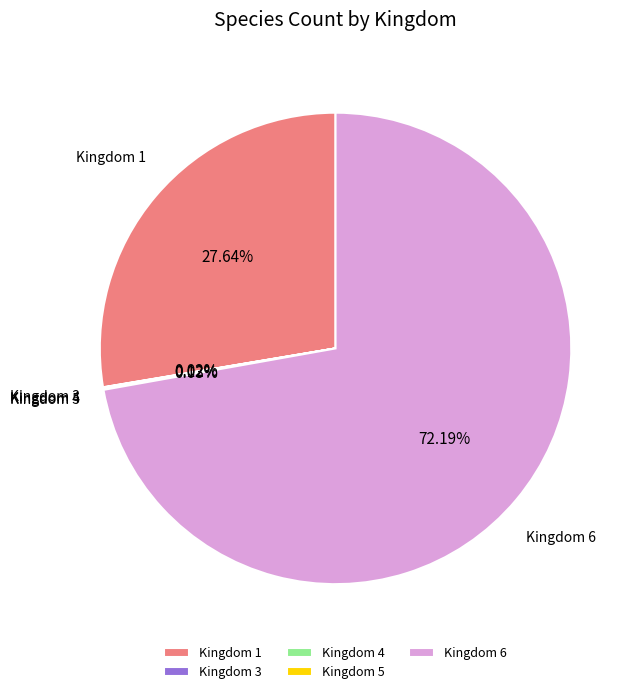

Is Kingdom 6 the majority of the pie?

Yes